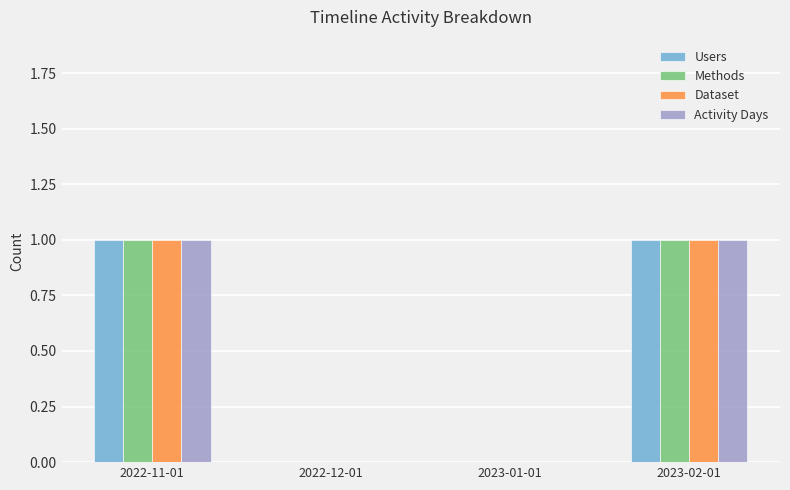

What is the approximate value of Dataset at 2023-02-01?

1